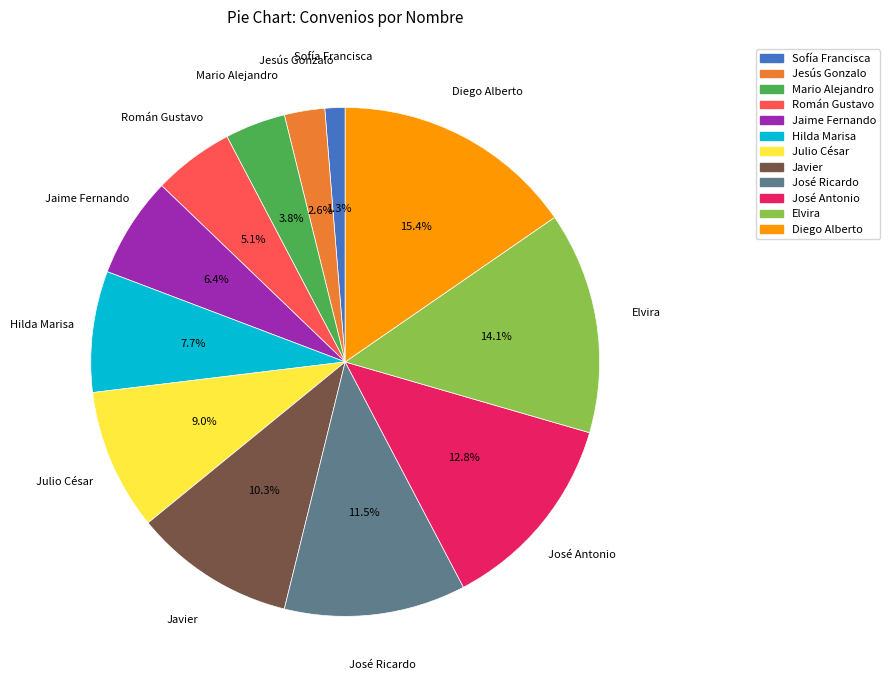

How much of the chart is everything except Hilda Marisa?

92.3%